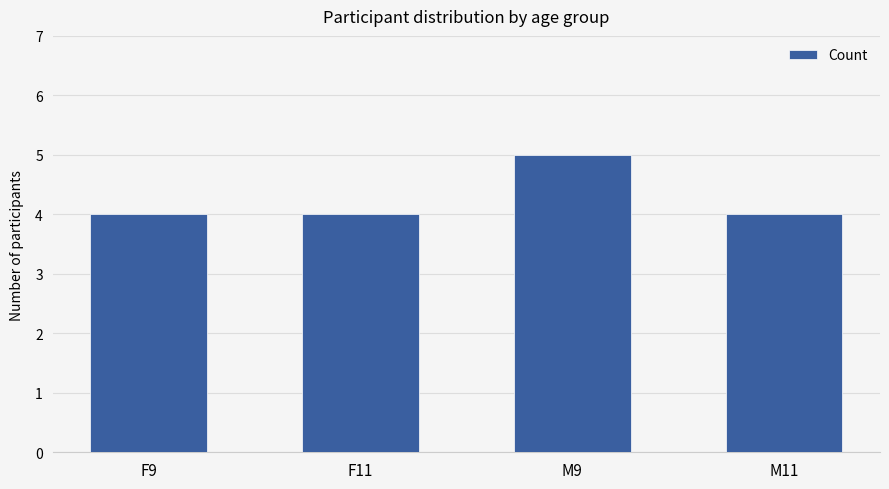

What is the sum of all values?

17